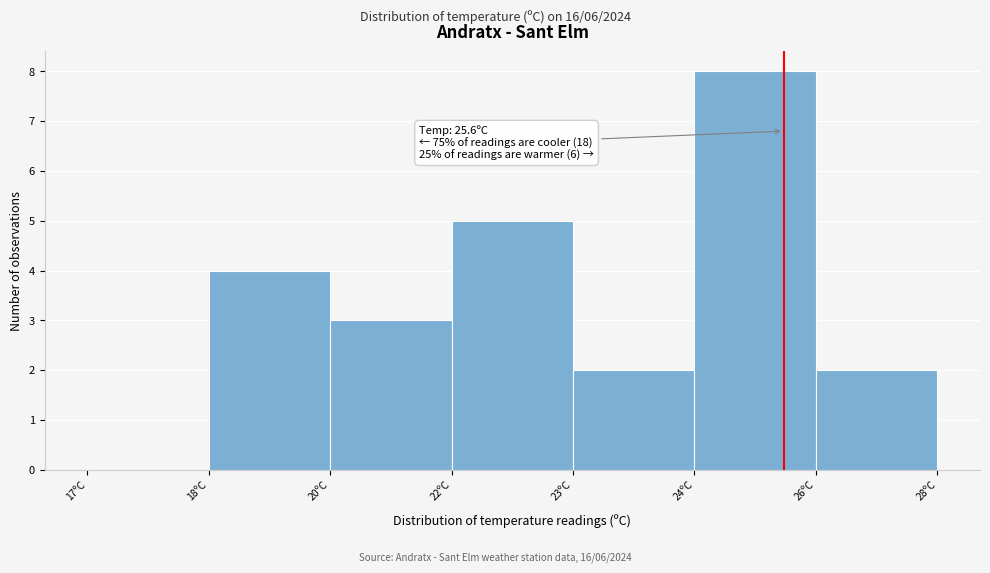

Reading left to right, extract all data points from this chart.

17ºC=0	18ºC=4	20ºC=3	22ºC=5	23ºC=2	24ºC=8	26ºC=2